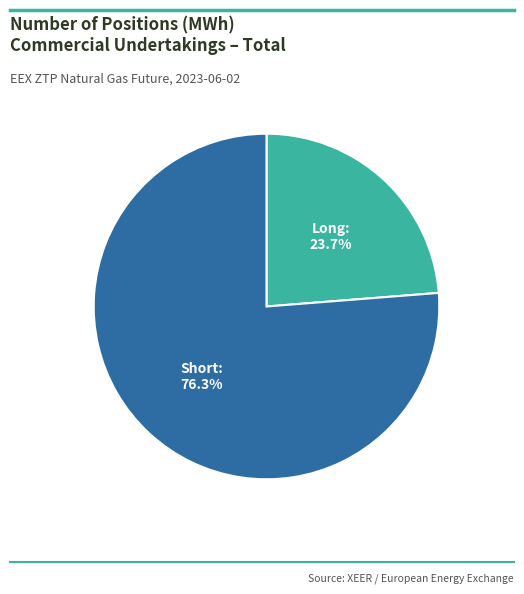

Is there a majority slice in this chart?

Yes